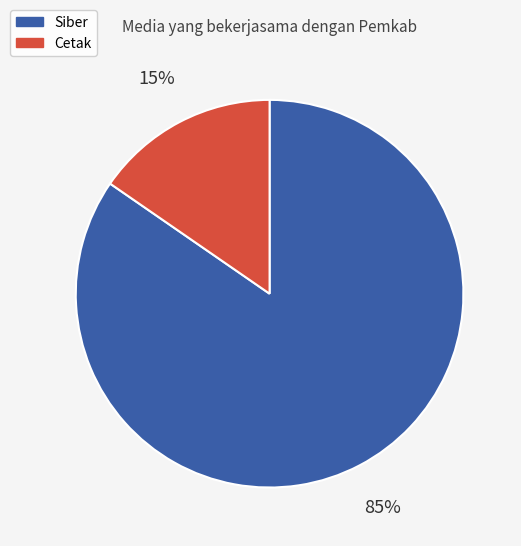

Is the sum of Siber and Cetak greater than half?

Yes